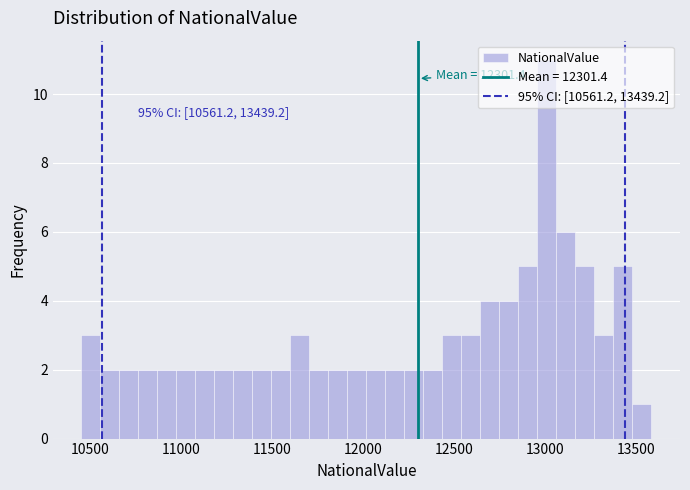

Around what value on the x-axis is the tallest bar? Give the approximate position of its centre, as read against the axis.

13000